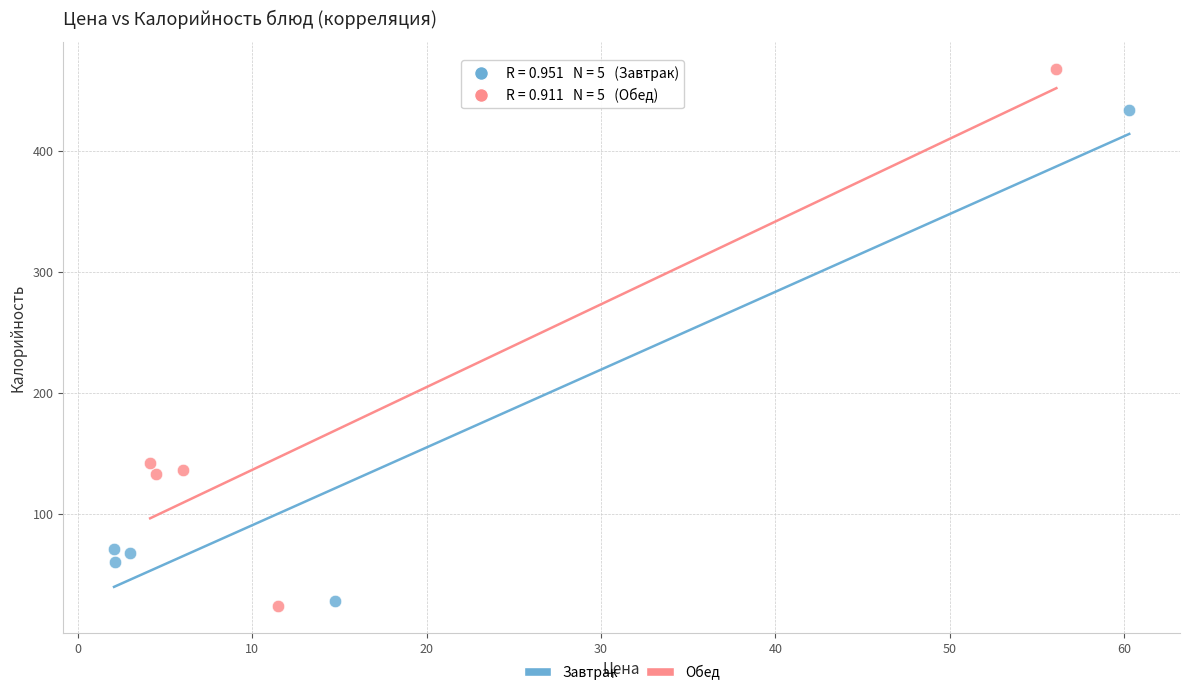

What are all the series names shown in the legend?

Завтрак, Обед